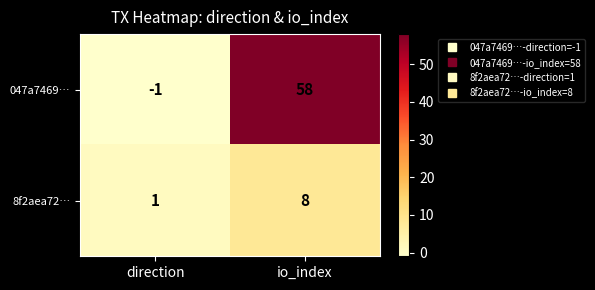

The 8f2aea72… series shows 1 at direction. True or false?

True